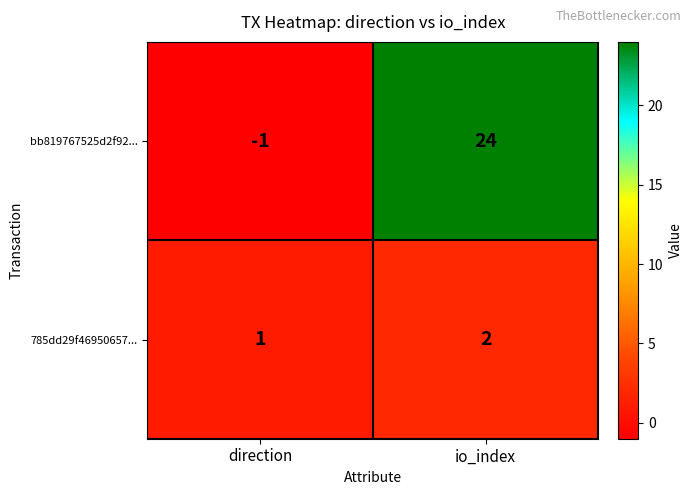

Reading left to right, list all the values displayed in this chart.

bb819767525d2f92...: -1	24
785dd29f46950657...: 1	2